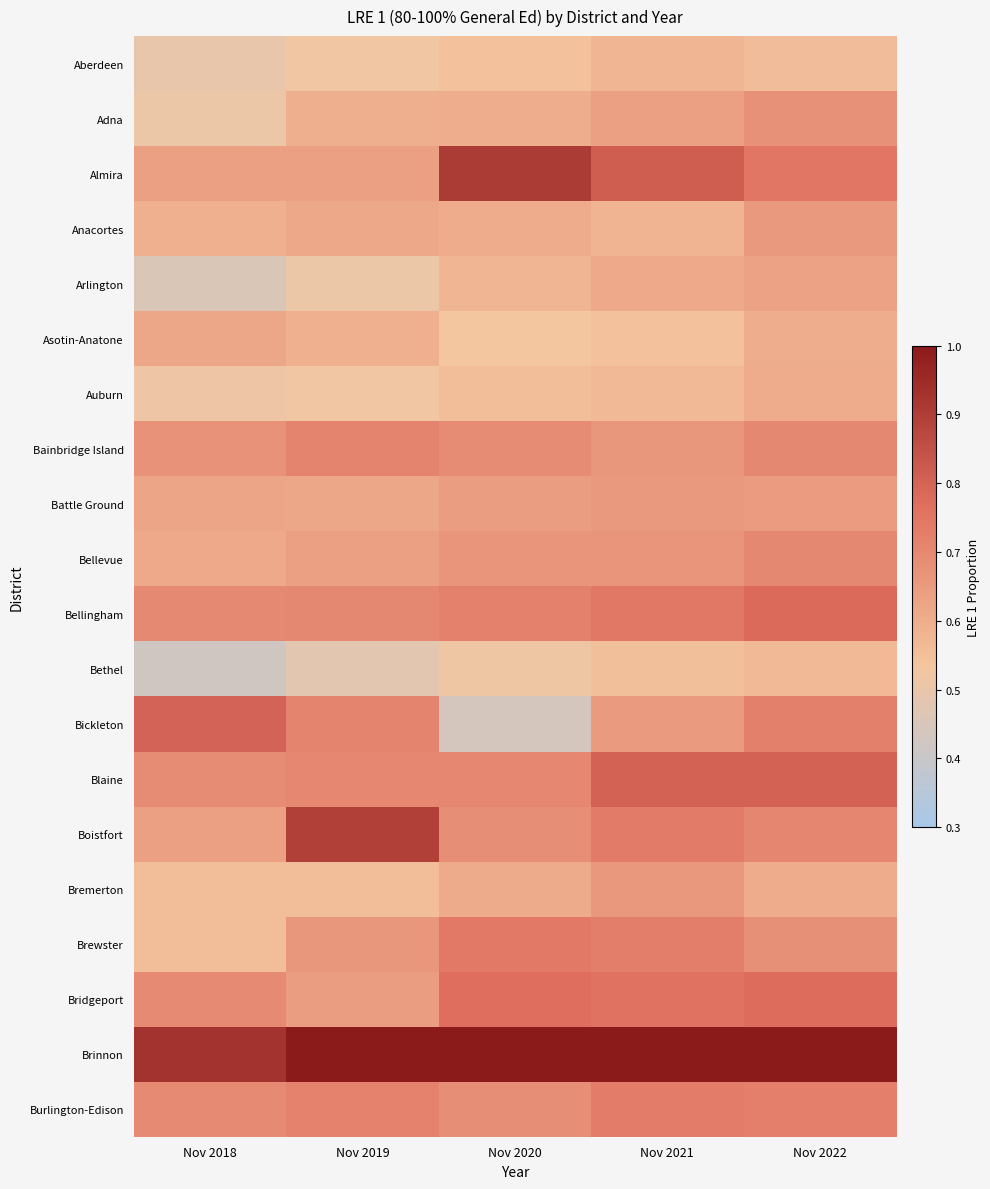

What is the total value across all series at Nov 2021?

13.7